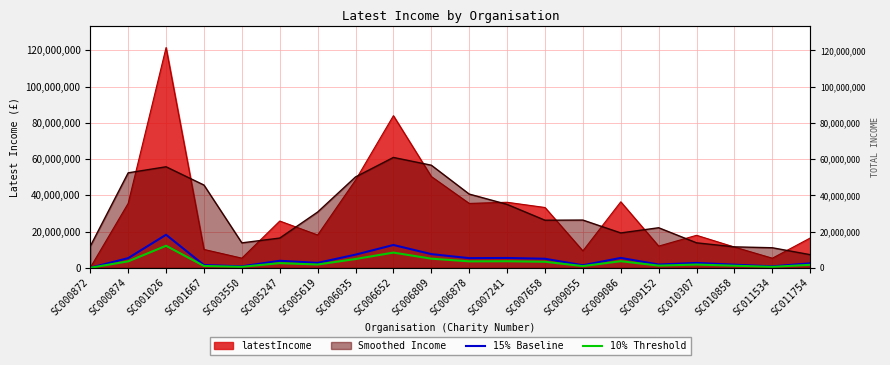

At which category is the sum across all series the highest?

SC001026